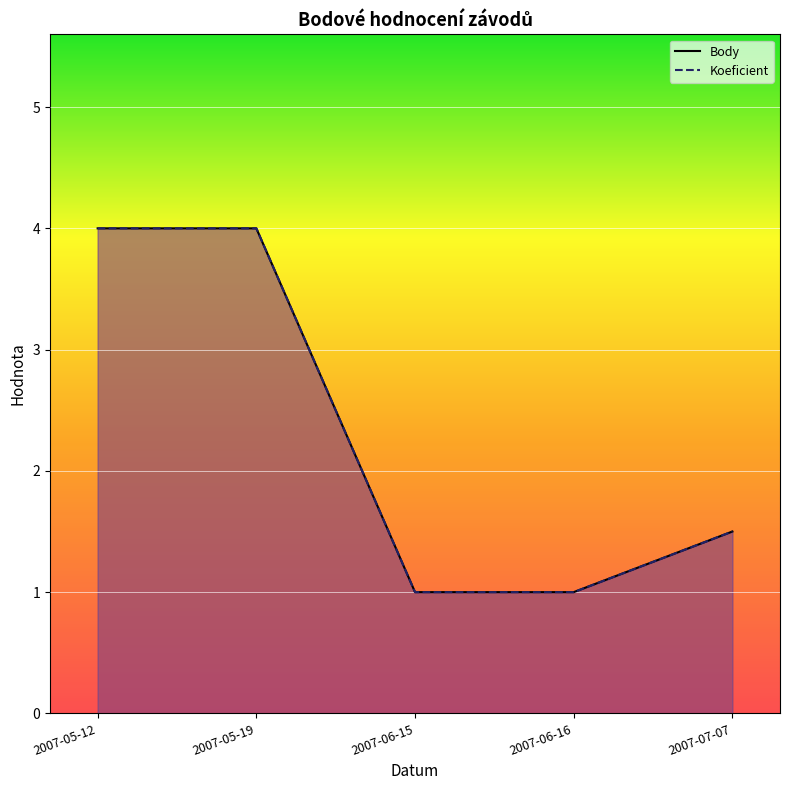

What is the label of the 1st point from the left?

2007-05-12